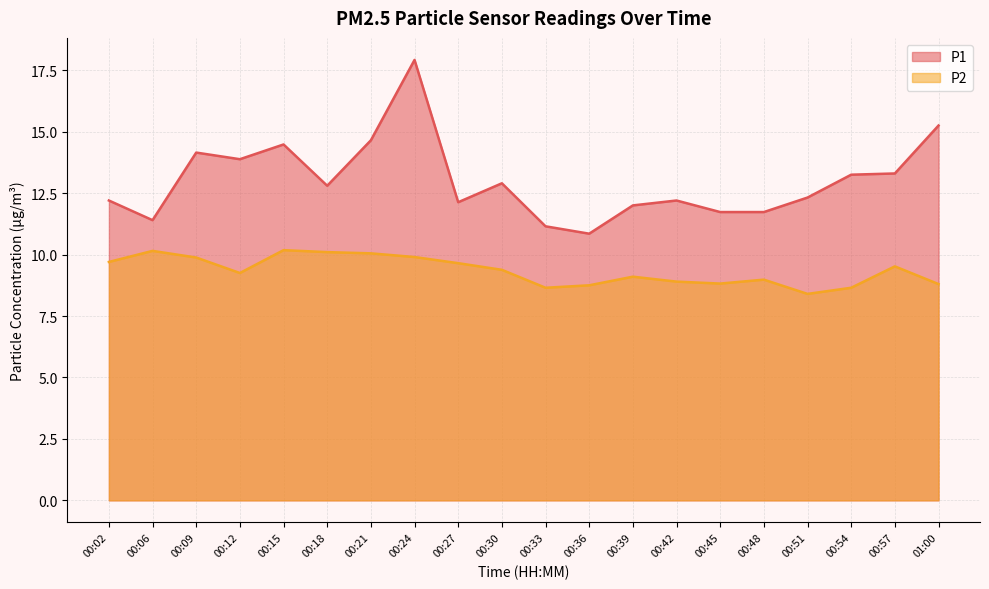

The value of P1 at 00:24 is 4.7. True or false?

False